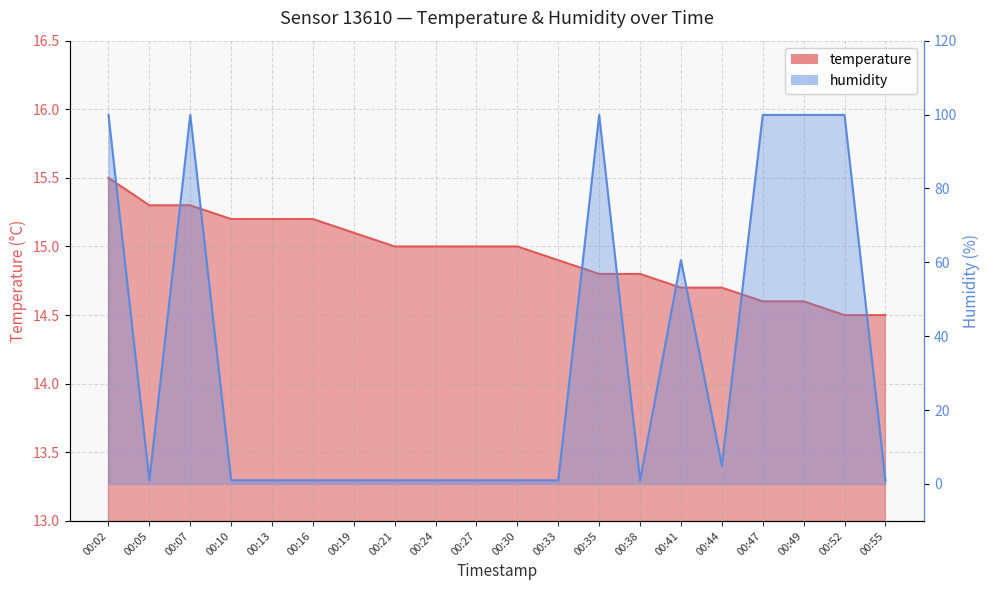

What is the difference between the maximum and minimum values in the temperature series?

1.0